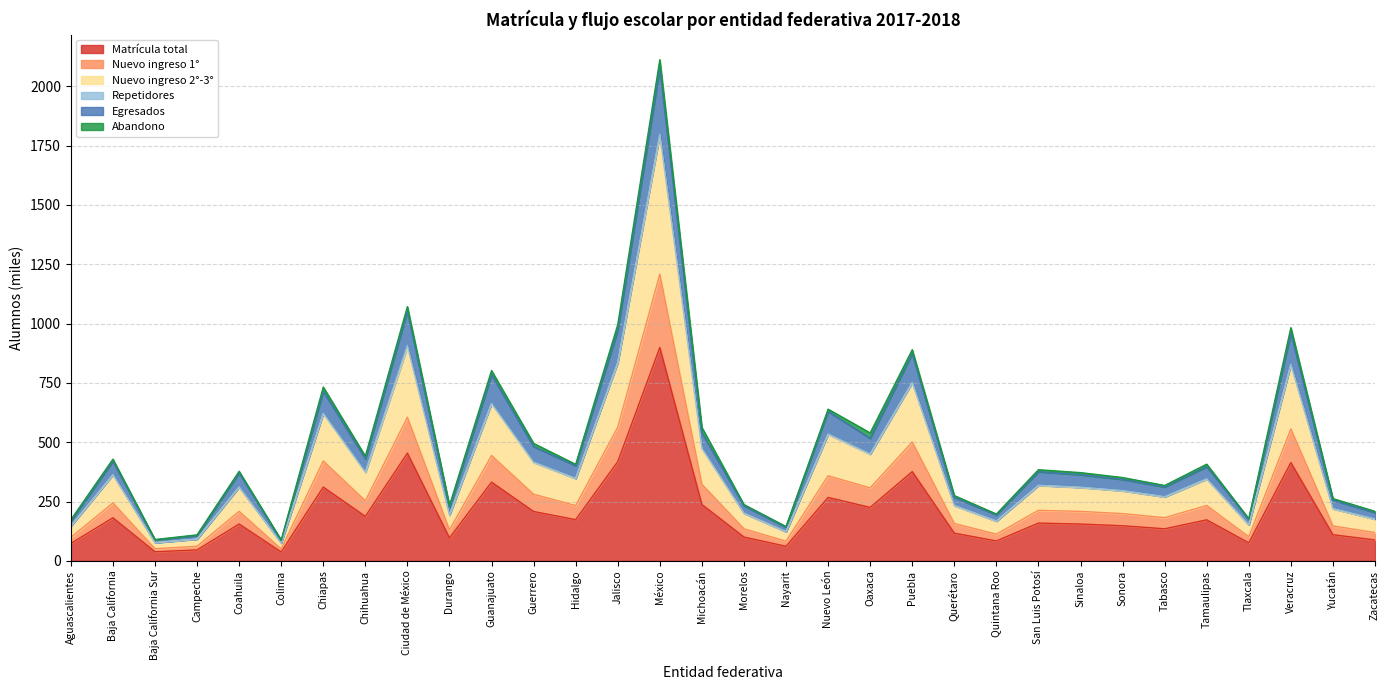

True or false: Nuevo ingreso 2°-3° has more than 2 points higher than both neighbors.

True